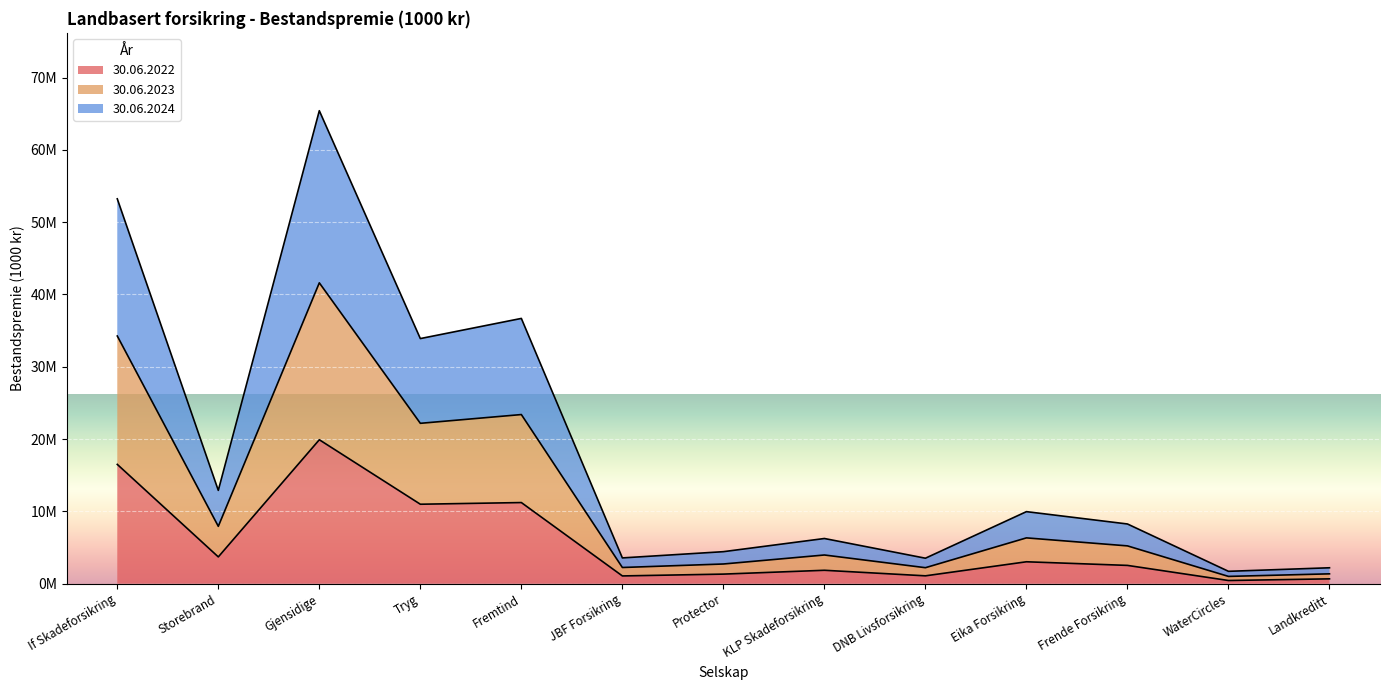

What is the smallest value displayed?

435211